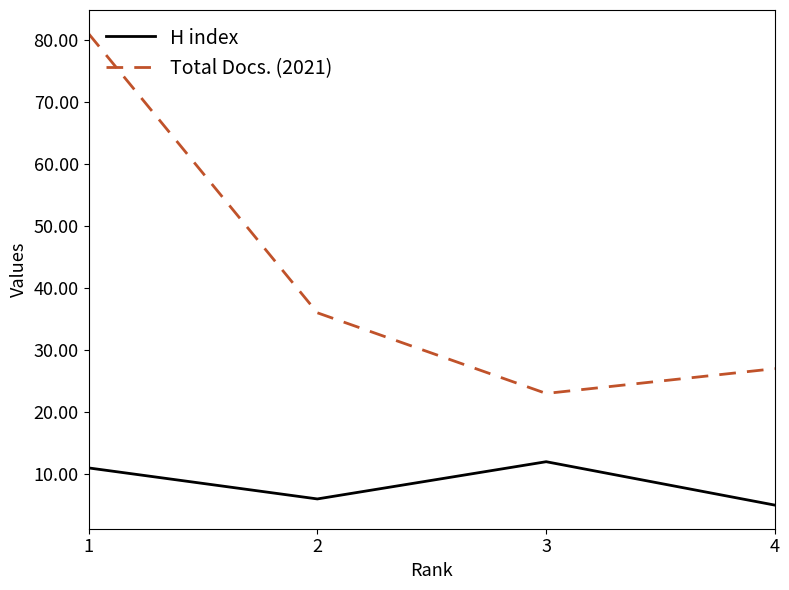

True or false: H index and Total Docs. (2021) cross at least once.

False